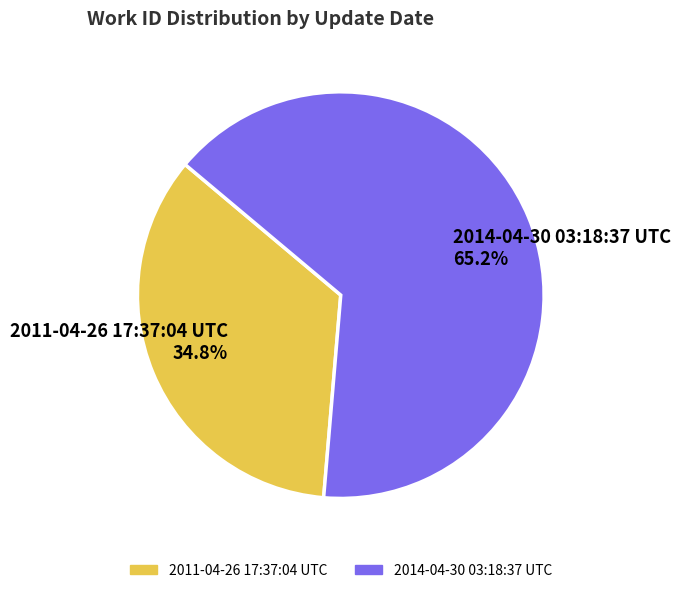

Combined, do 2014-04-30 03:18:37 UTC and 2011-04-26 17:37:04 UTC account for over 50%?

Yes